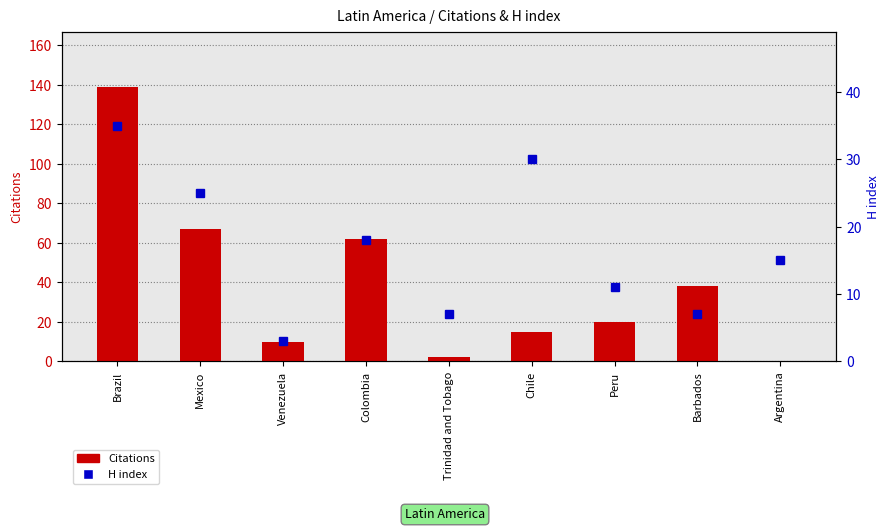

Reading left to right, list all the values displayed in this chart.

Citations: Brazil=139	Mexico=67	Venezuela=10	Colombia=62	Trinidad and Tobago=2	Chile=15	Peru=20	Barbados=38	Argentina=0
H index: Brazil=35	Mexico=25	Venezuela=3	Colombia=18	Trinidad and Tobago=7	Chile=30	Peru=11	Barbados=7	Argentina=15